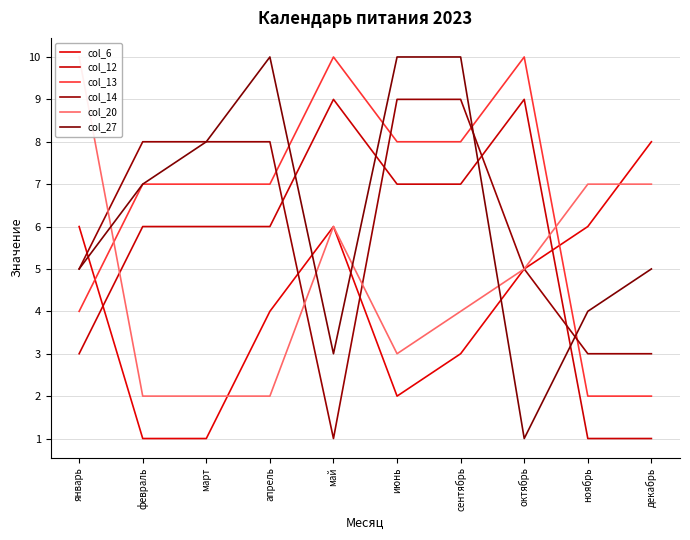

Does the chart have visible grid lines?

Yes